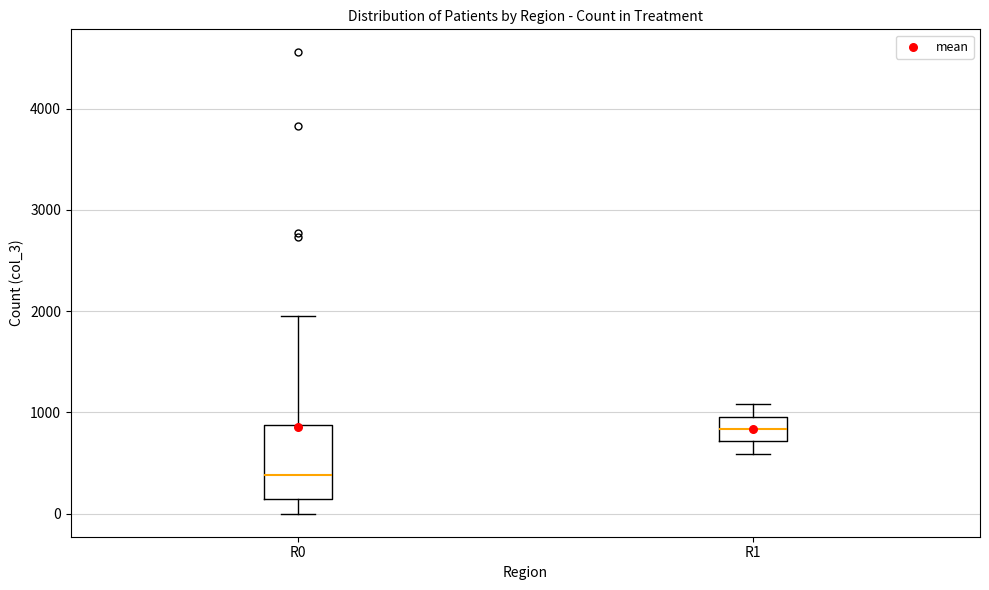

Reading left to right, read every box against the y-axis: the position of its median line, the range the box covers, and the ends of its whiskers. The values are not printed on the chart, so give them approximately, as read against the axis.

R0: median 400, box 100 to 900, whiskers 0 to 1900
R1: median 800, box 700 to 1000, whiskers 600 to 1100